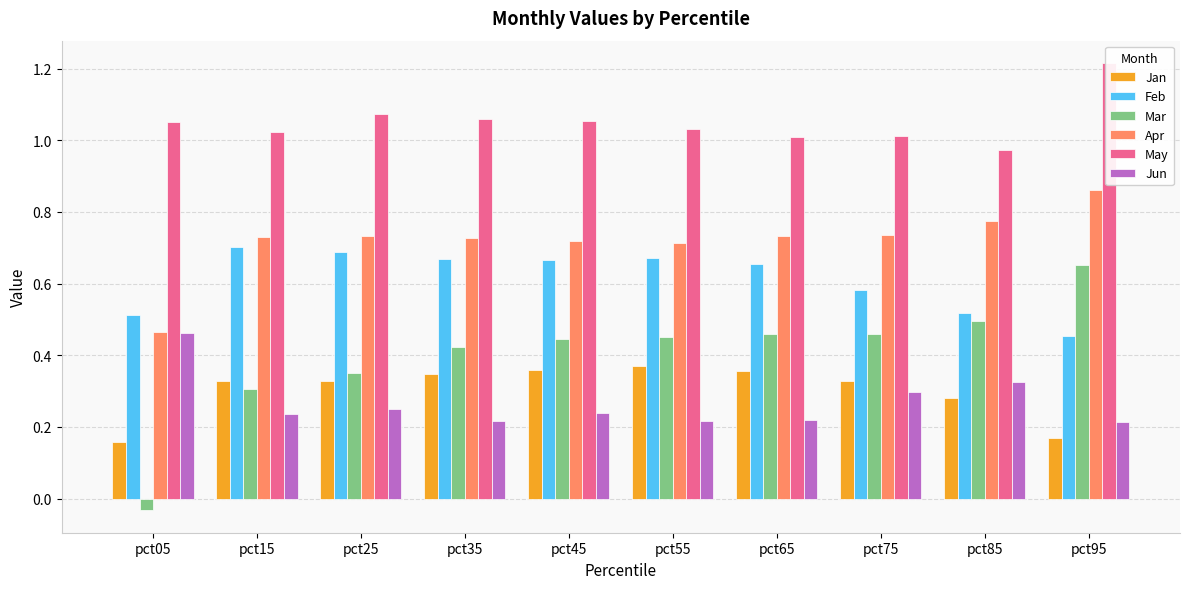

List the series in order of their peak value, lowest first.

Jan, Jun, Mar, Feb, Apr, May